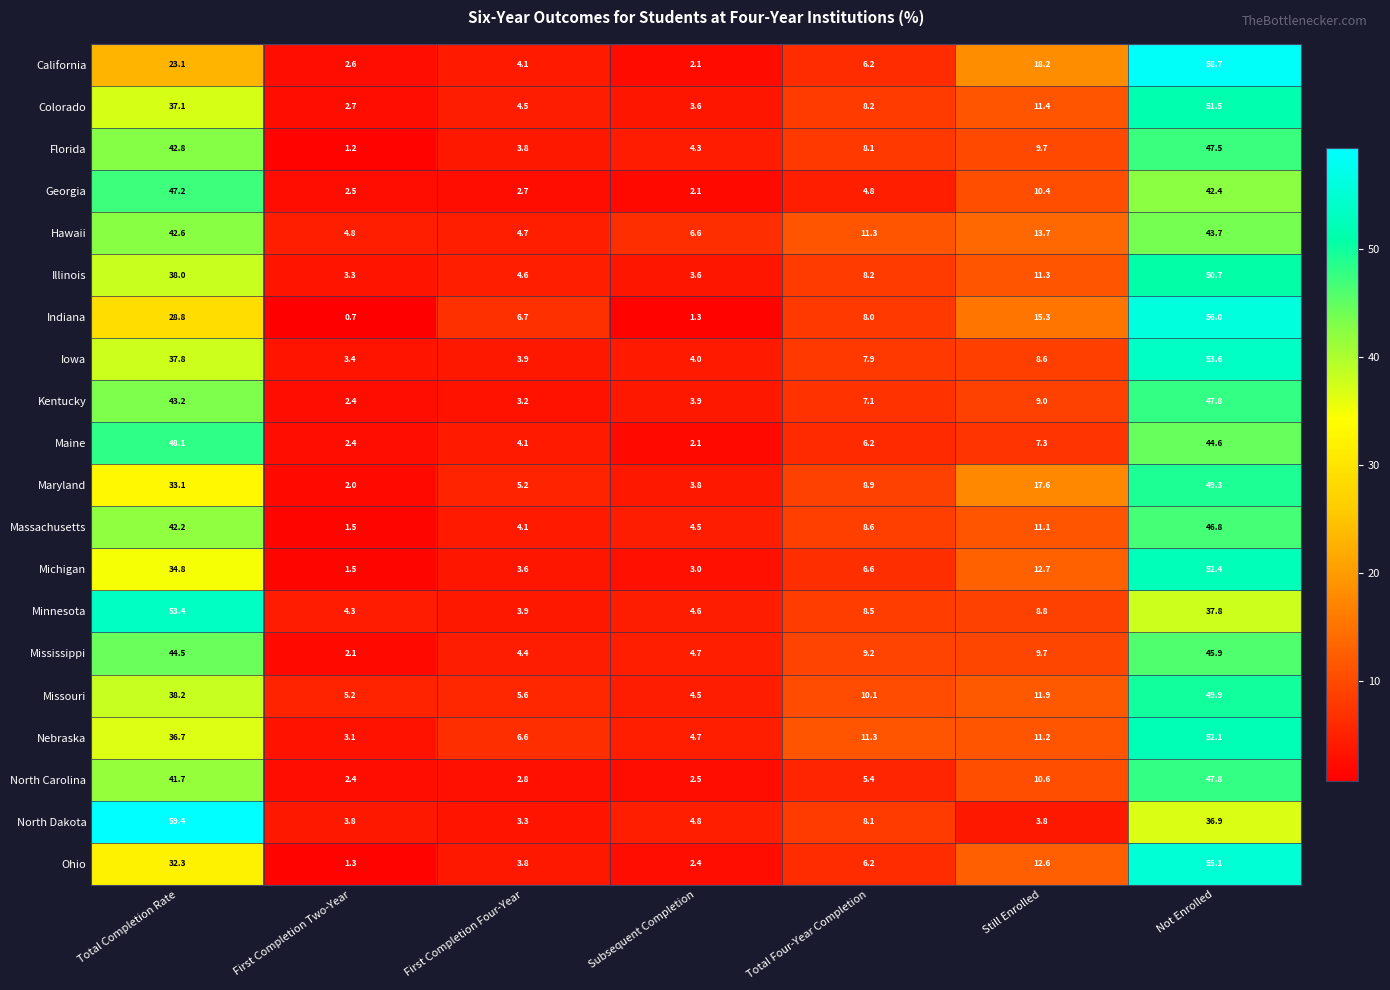

What is the lowest value of the Mississippi series?

2.1